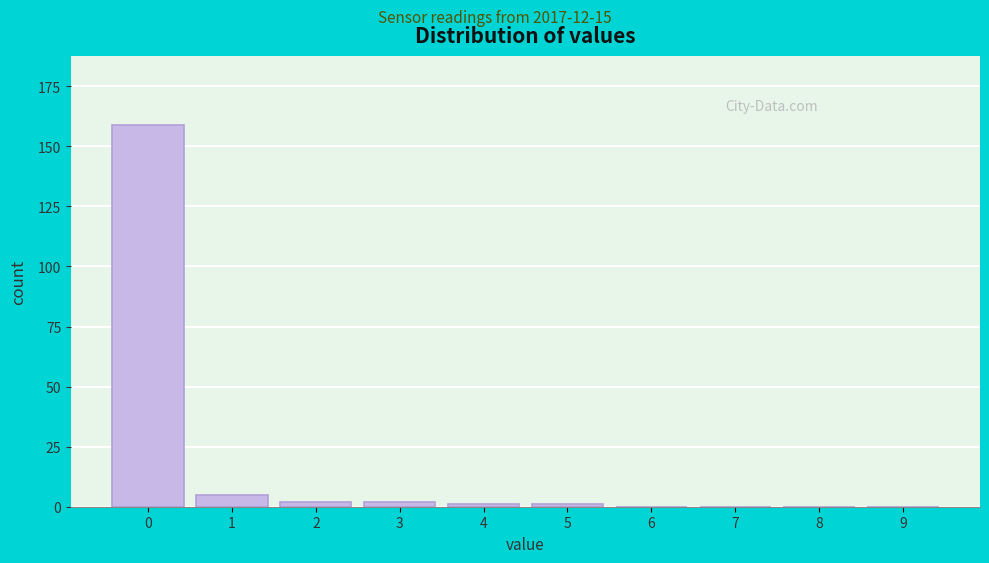

Reading left to right, transcribe all the data shown in this chart.

0=159	1=5	2=2	3=2	4=1	5=1	6=0	7=0	8=0	9=0